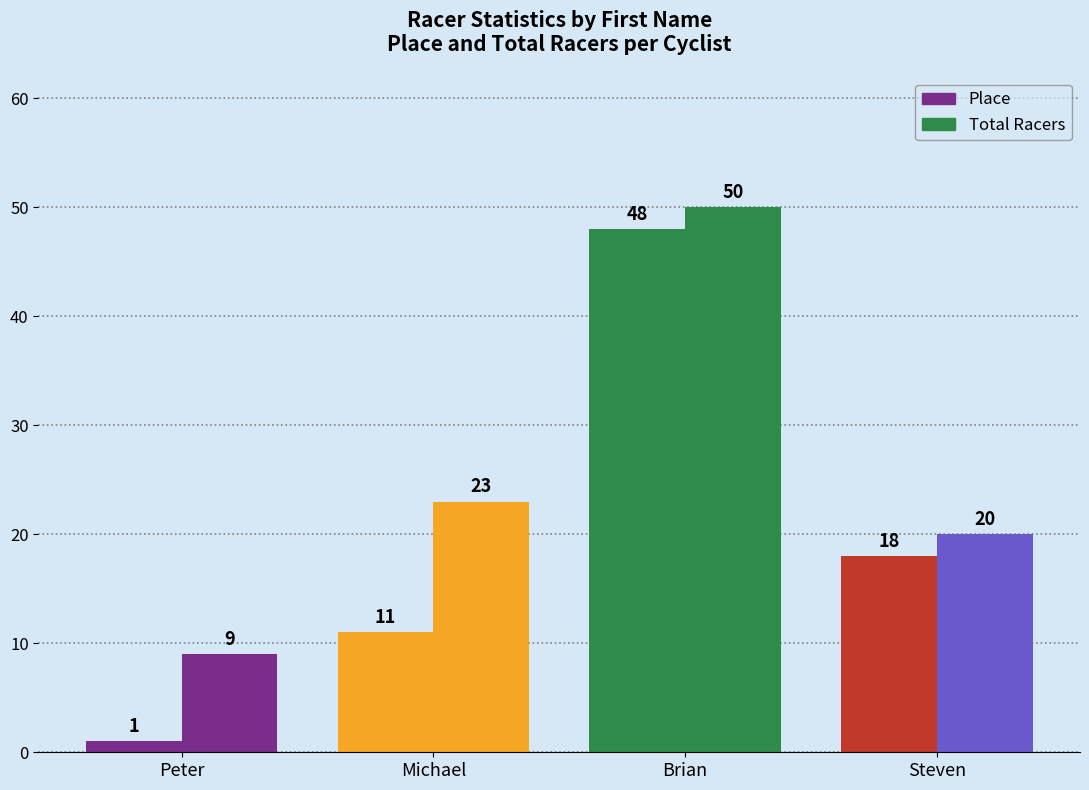

Reading right to left, extract all data points from this chart.

Place: 18	48	11	1
Total Racers: 20	50	23	9